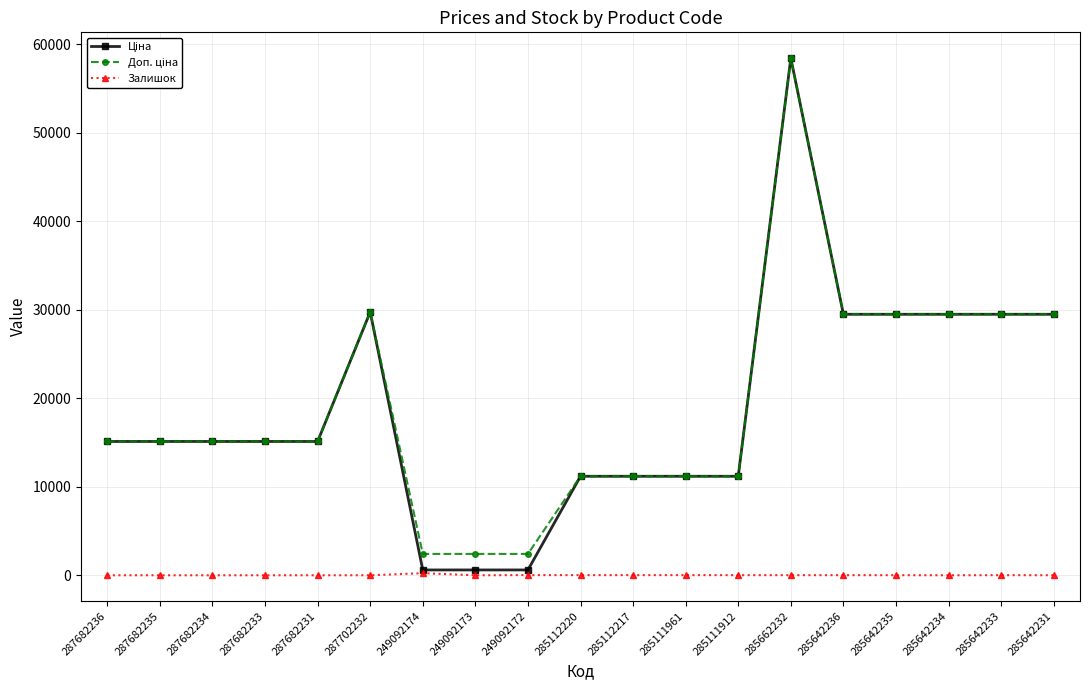

At which category does the chart reach its peak across all series?

285662232